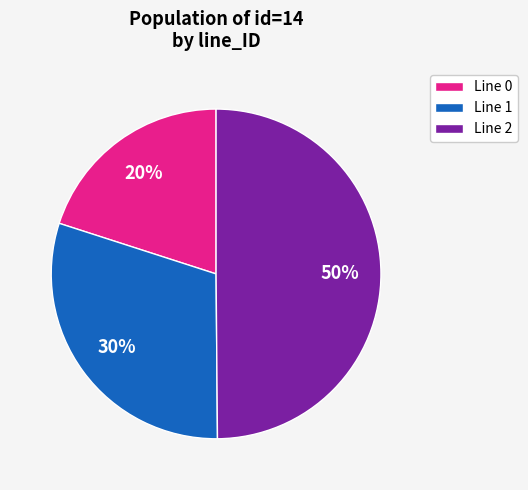

Does Line 0 account for over 50% of the chart?

No